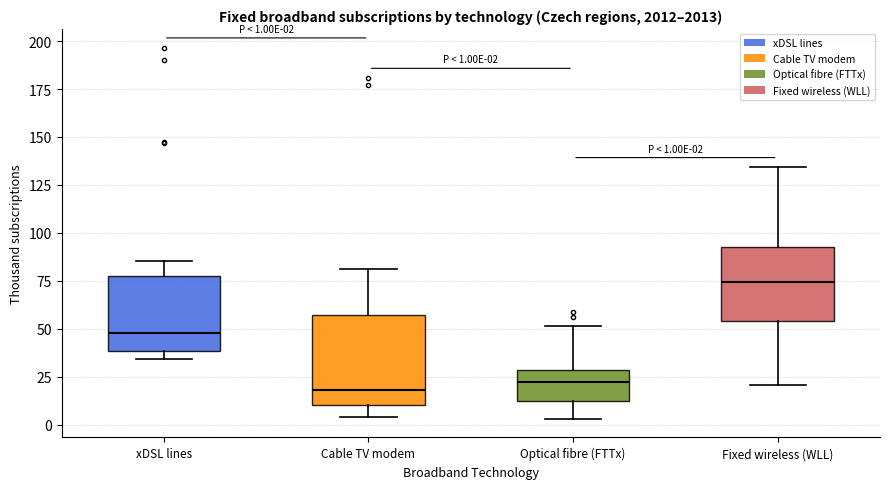

Which box is the tallest, from its lower edge to its upper edge?

Cable TV modem